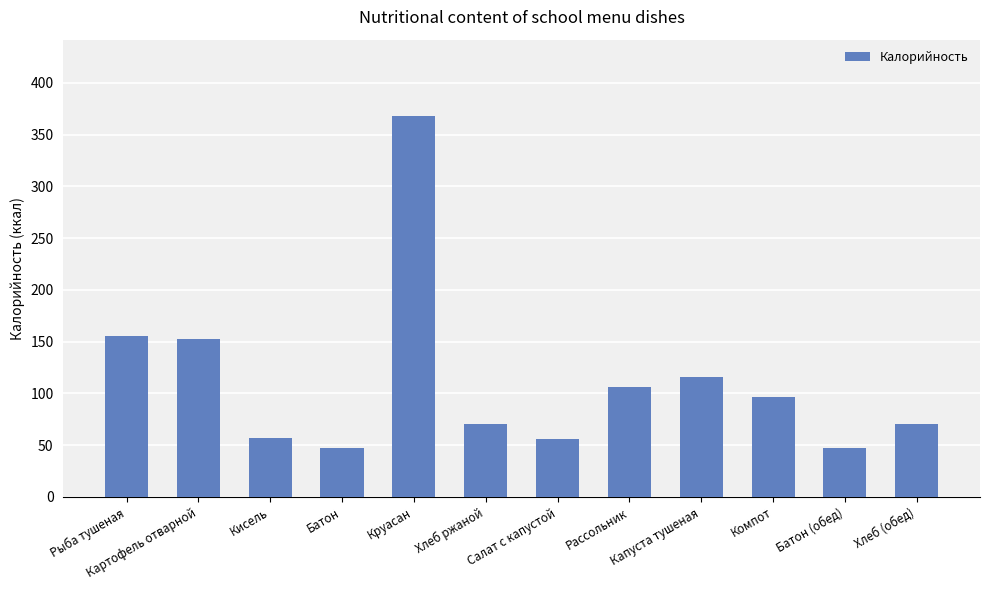

What is the change in value from Рыба тушеная to Рассольник?

-49.0